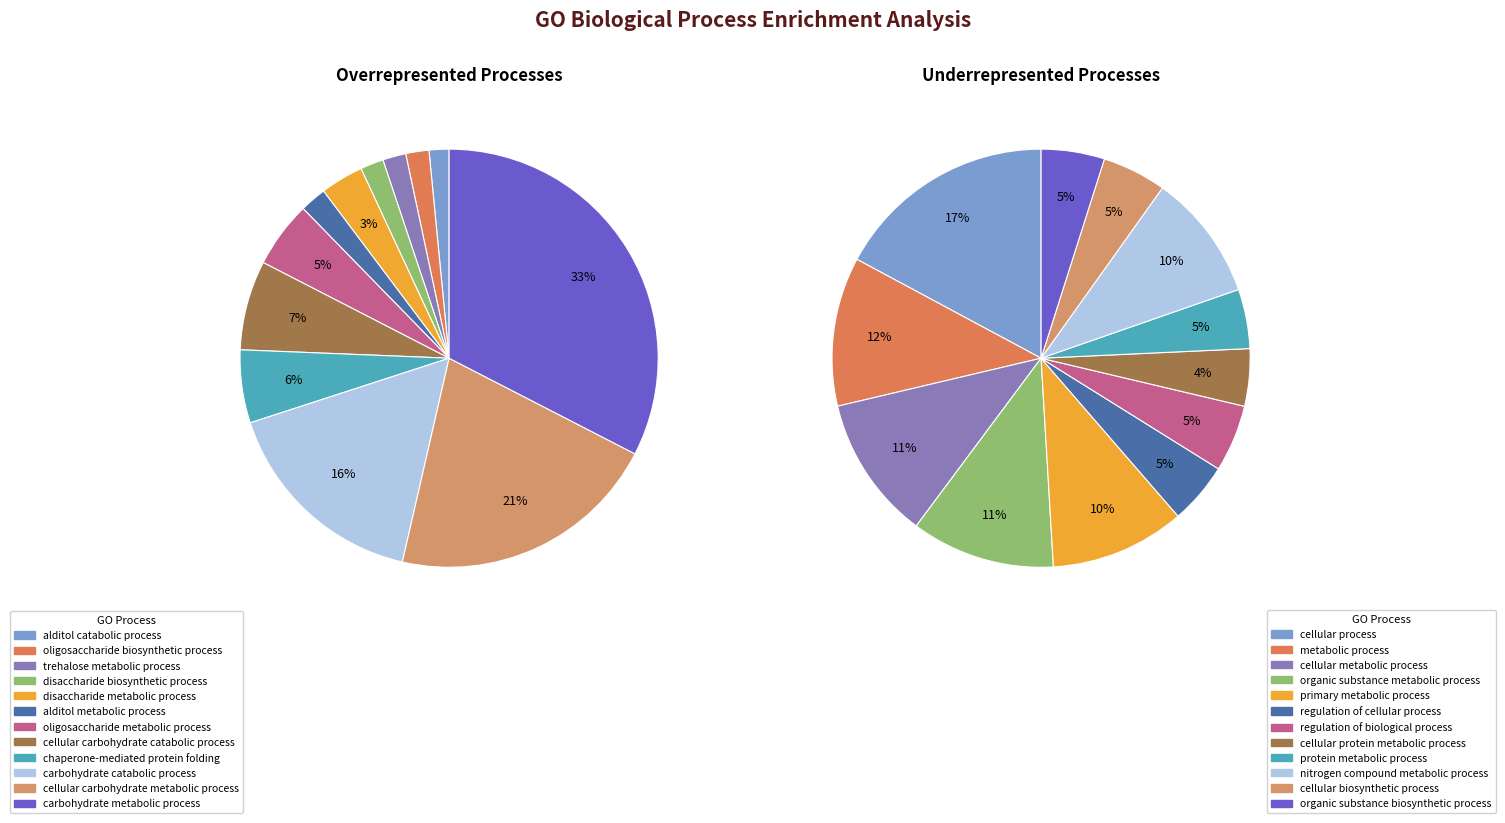

Between 5 and 7, which is larger?

7